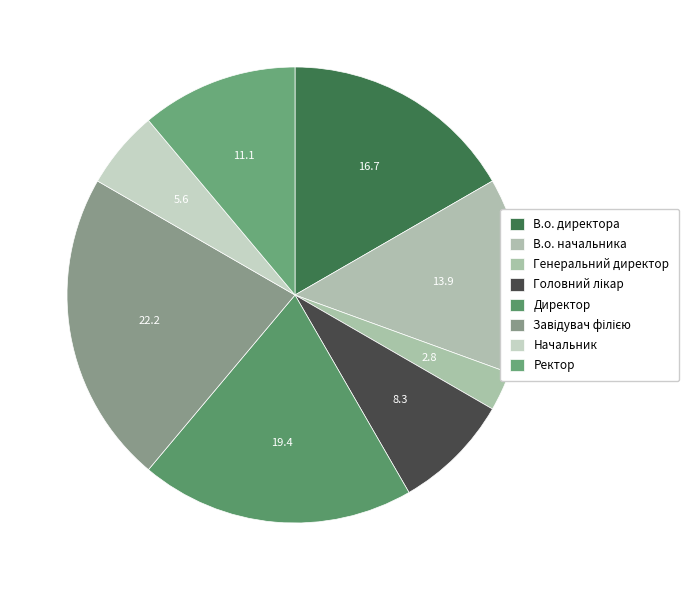

Which category has the biggest portion of the pie?

Завідувач філією